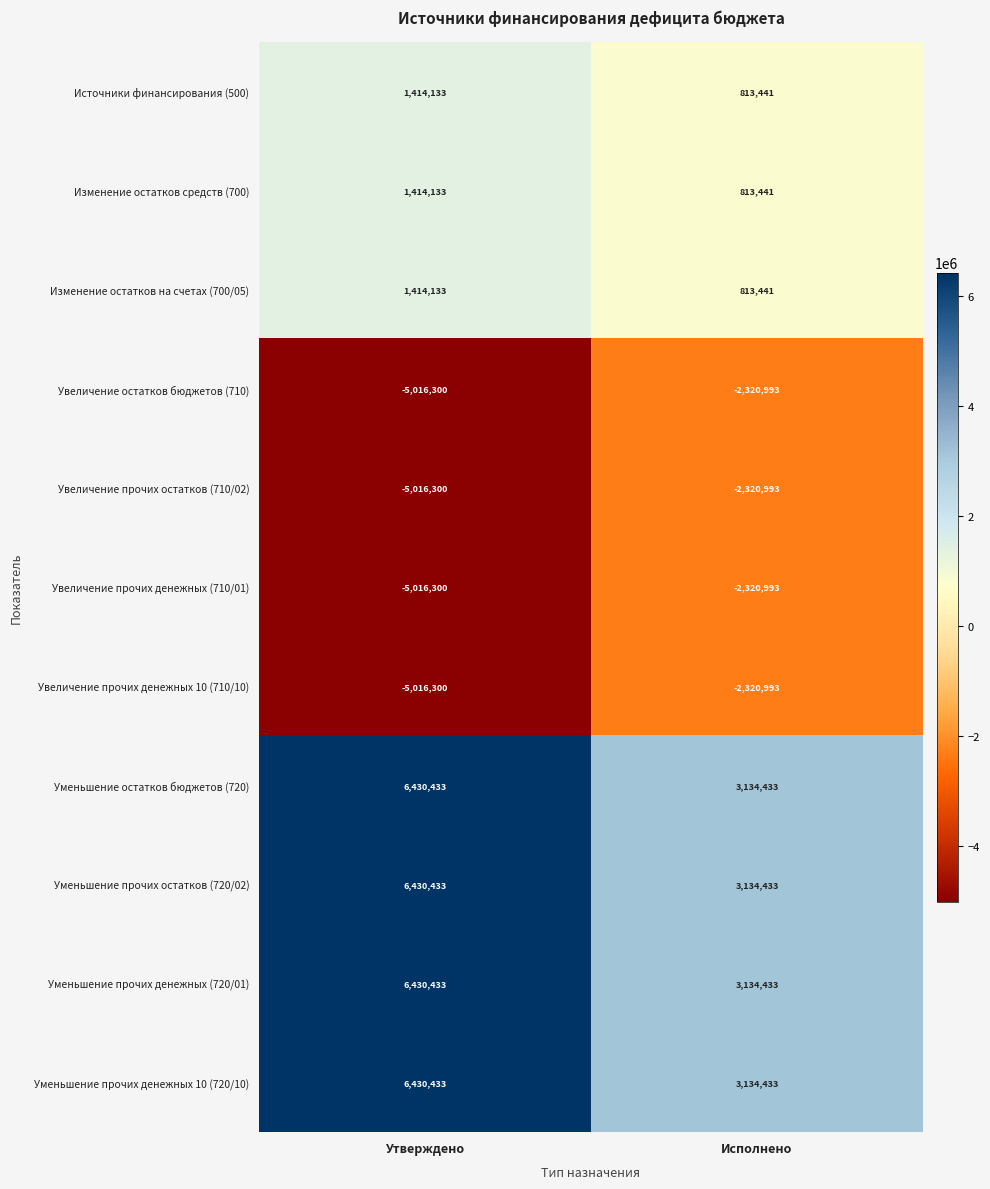

Reading right to left, what are all the values shown in this chart?

Источники финансирования (500): 813441	1414133
Изменение остатков средств (700): 813441	1414133
Изменение остатков на счетах (700/05): 813441	1414133
Увеличение остатков бюджетов (710): -2320993	-5016300
Увеличение прочих остатков (710/02): -2320993	-5016300
Увеличение прочих денежных (710/01): -2320993	-5016300
Увеличение прочих денежных 10 (710/10): -2320993	-5016300
Уменьшение остатков бюджетов (720): 3134433	6430433
Уменьшение прочих остатков (720/02): 3134433	6430433
Уменьшение прочих денежных (720/01): 3134433	6430433
Уменьшение прочих денежных 10 (720/10): 3134433	6430433